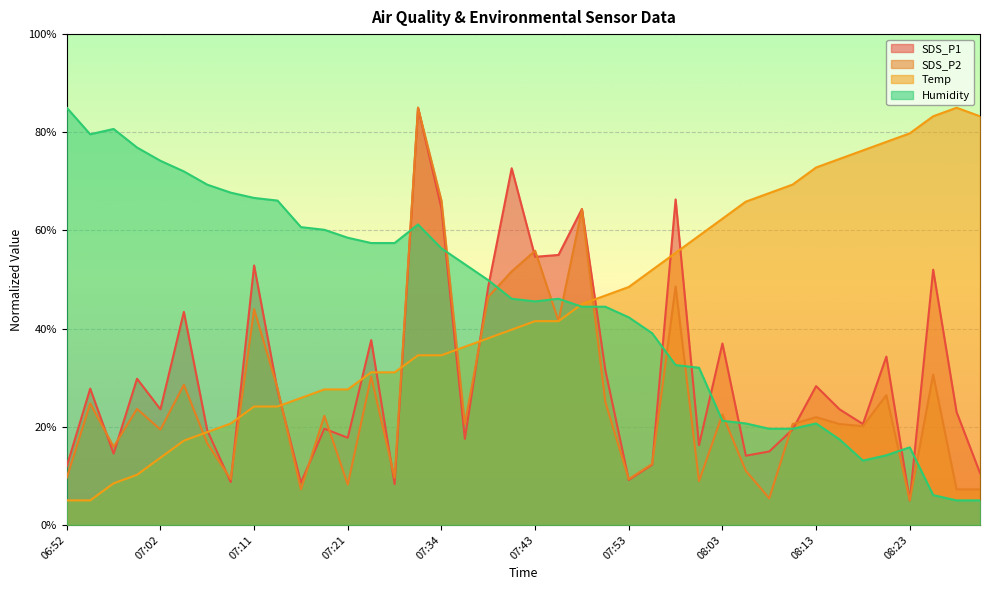

At how many categories does at least one series exceed 69?

18